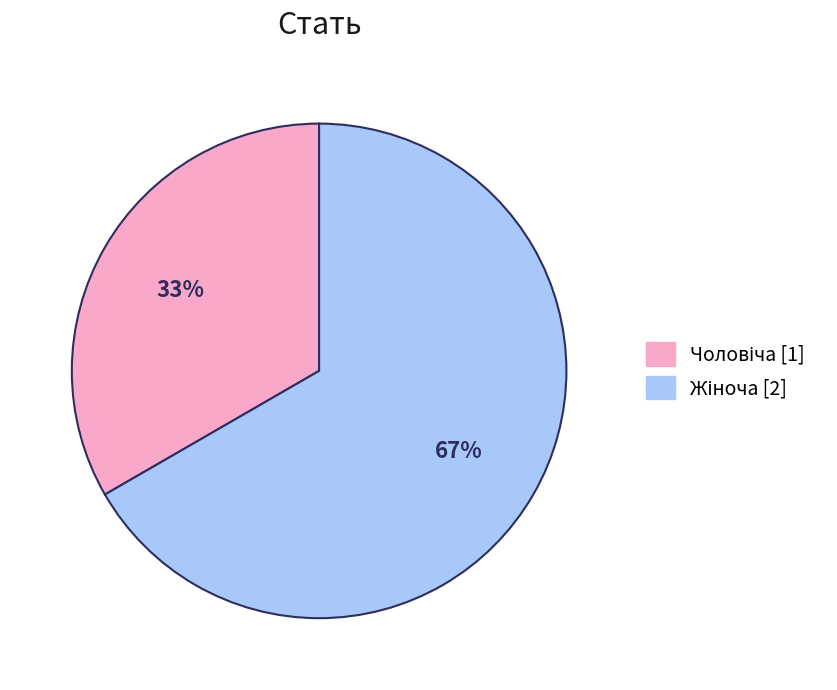

To the nearest percent, what is the average slice percentage?

50%